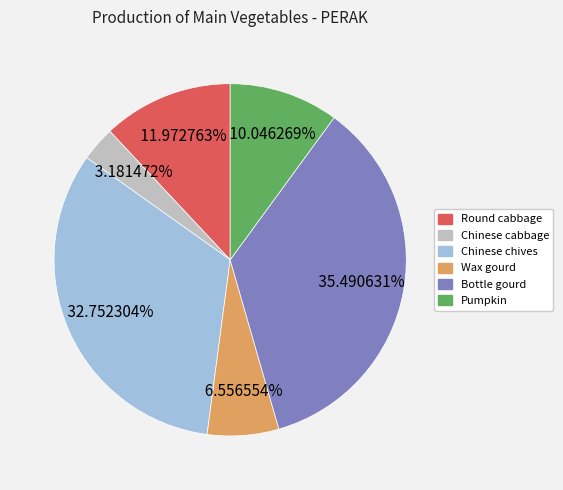

Is there any slice that represents more than half of the pie?

No